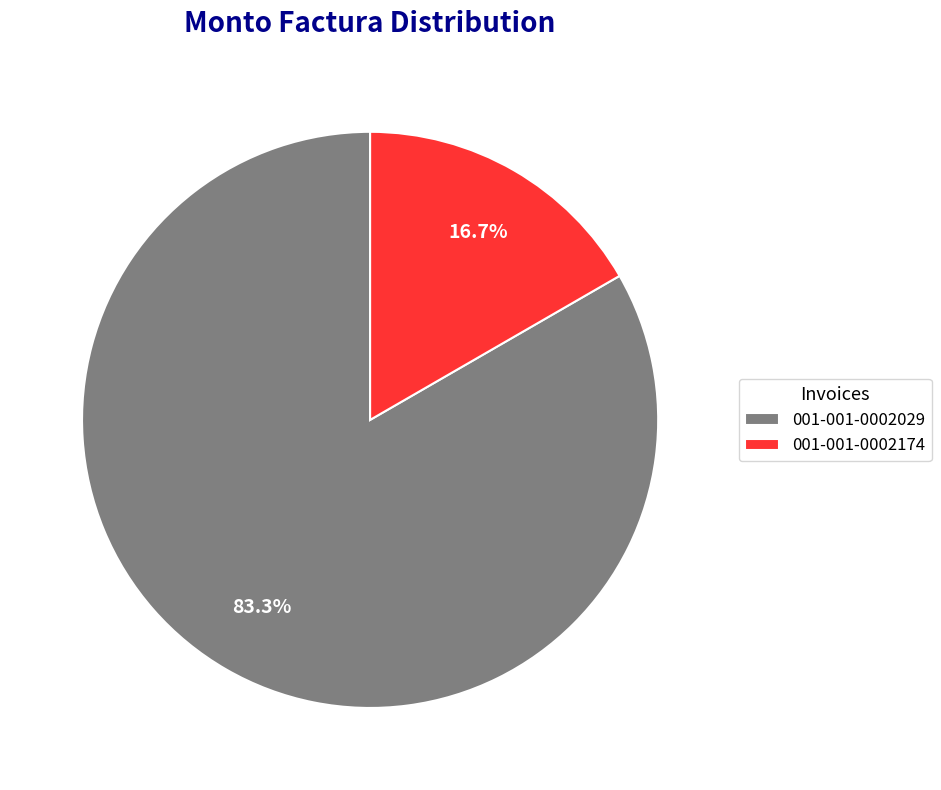

Do 001-001-0002029 and 001-001-0002174 together represent more than half of the pie?

Yes